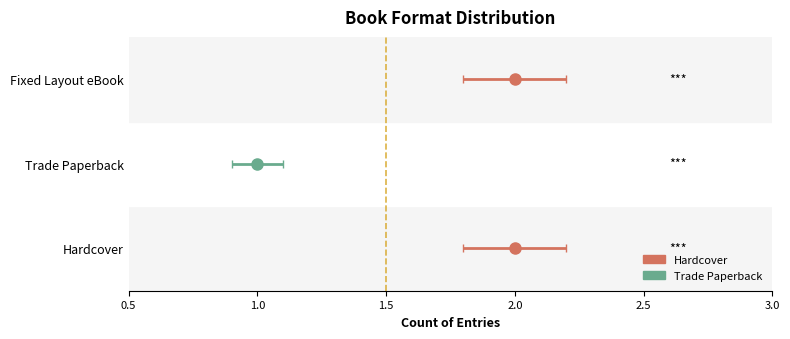

Does the chart contain stacked bars?

No